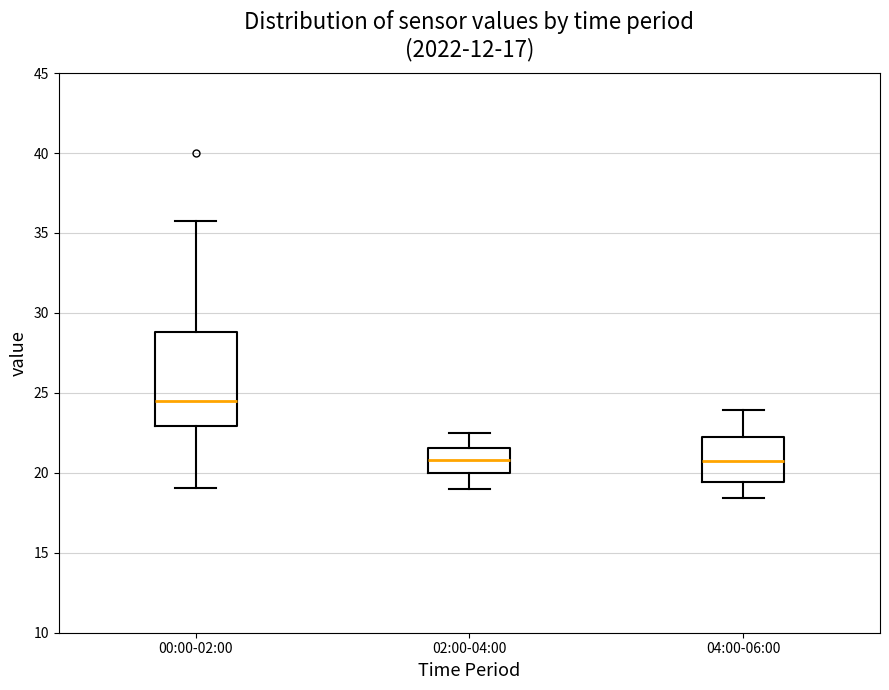

Which box's median line is the highest?

00:00-02:00